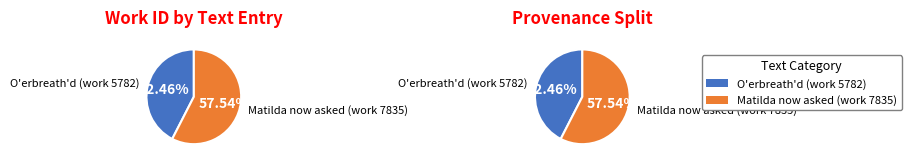

Count the number of slices in the pie.

2